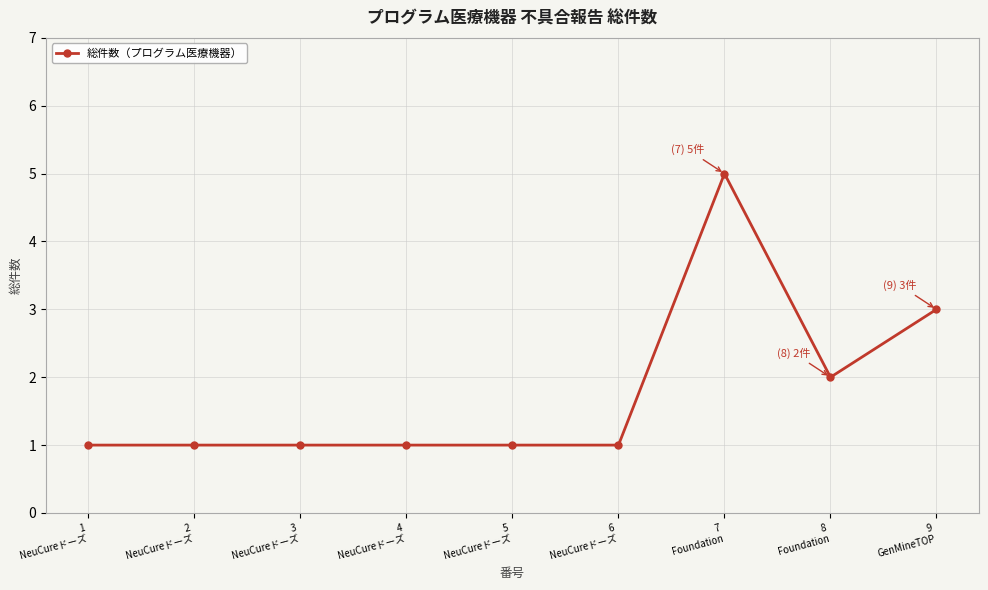

What is the greatest value displayed?

5